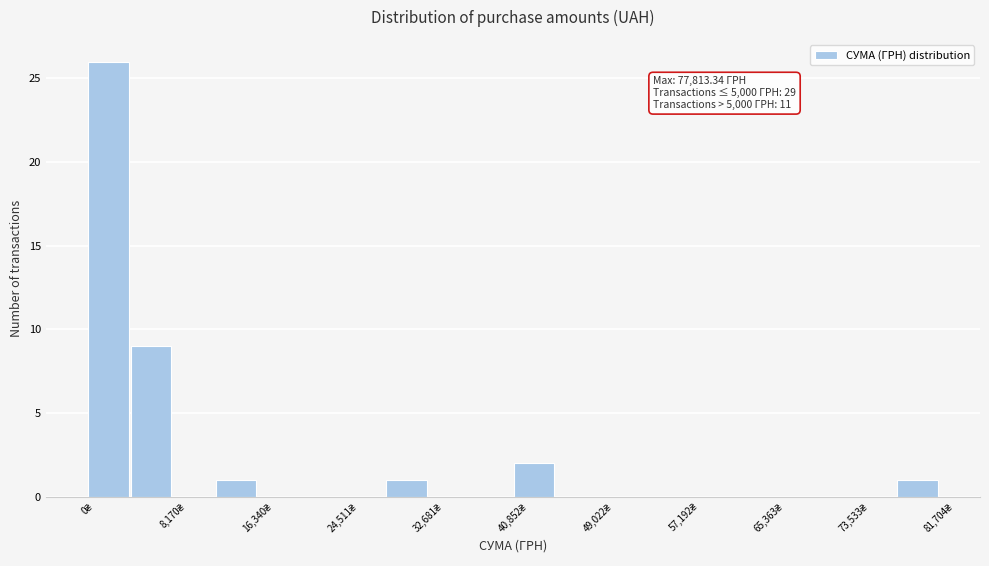

Which range on the x-axis has the tallest bar?

0 to 4000